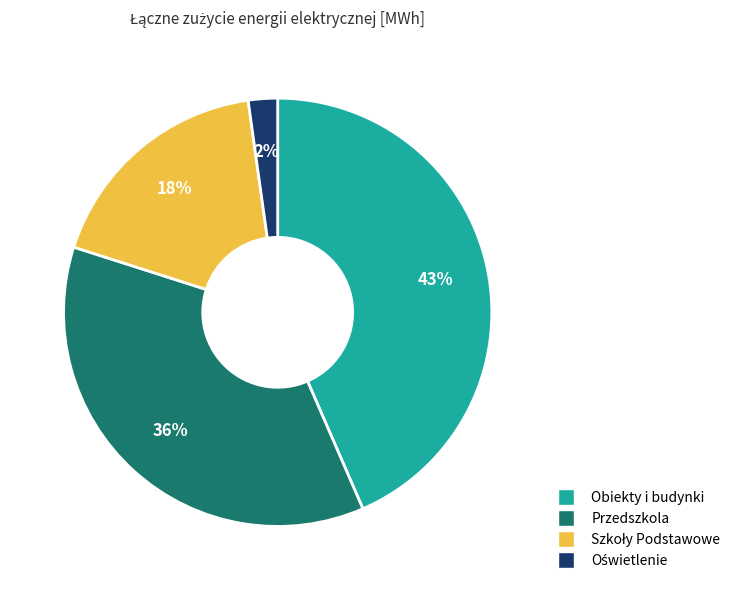

Is it true that Przedszkola is 36% of the pie?

True